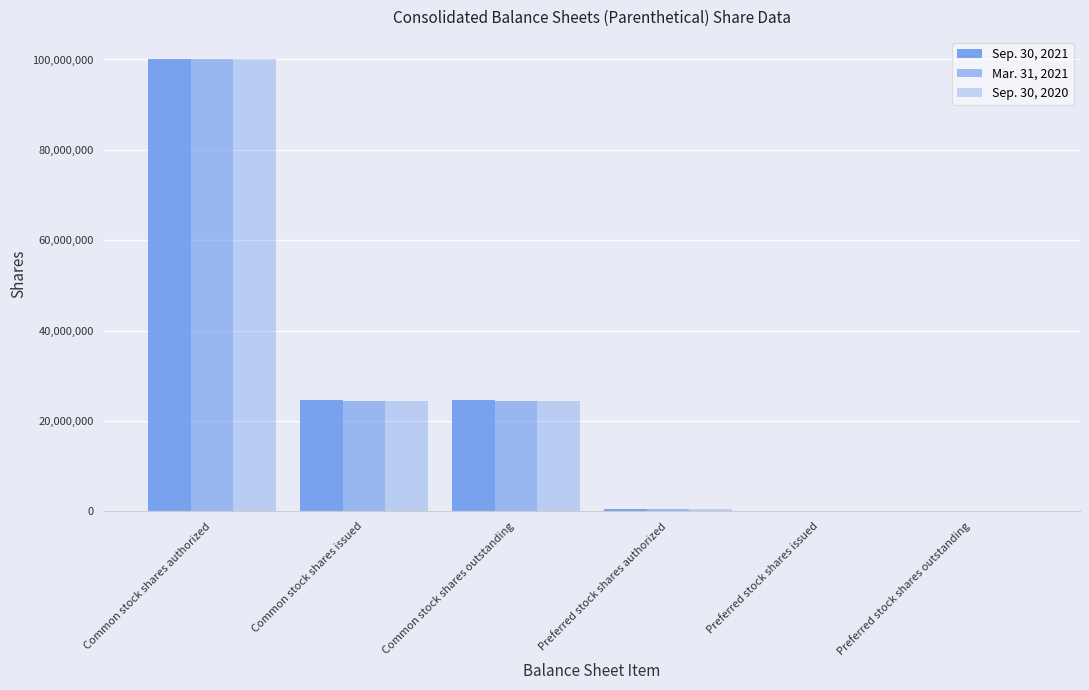

What is the difference between the Sep. 30, 2021 values at Common stock shares outstanding and Preferred stock shares outstanding?

24607384